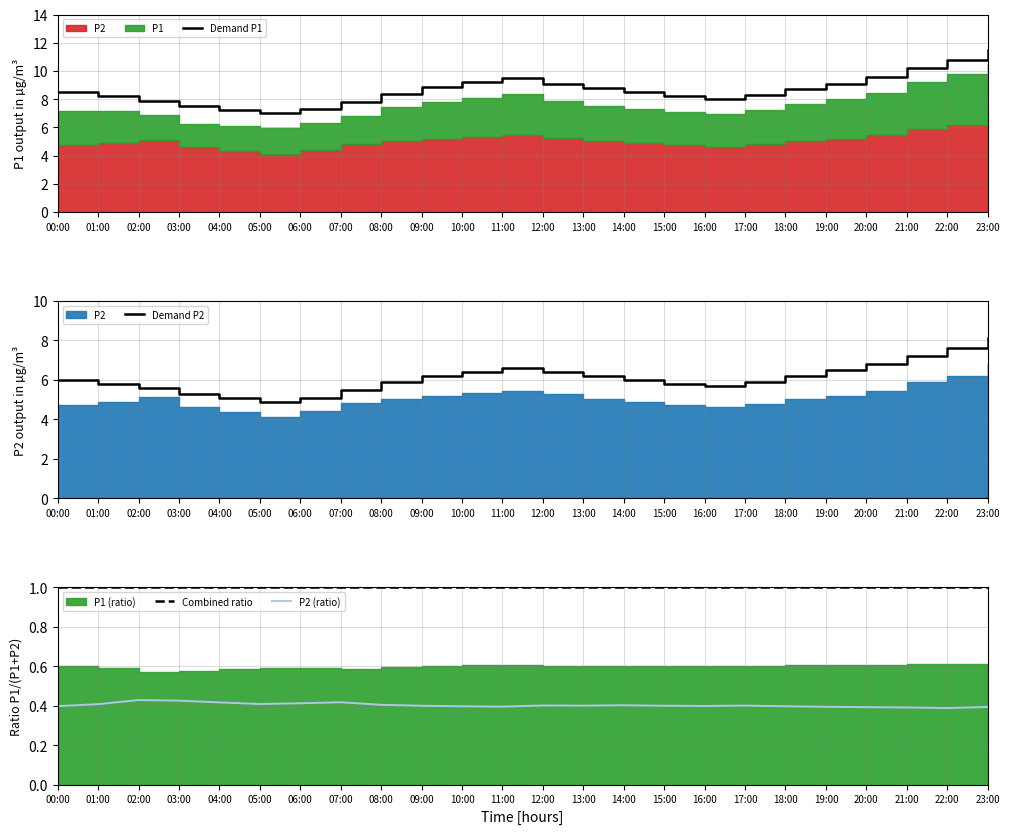

True or false: P2 (ratio) and Demand P1 cross at least once.

False